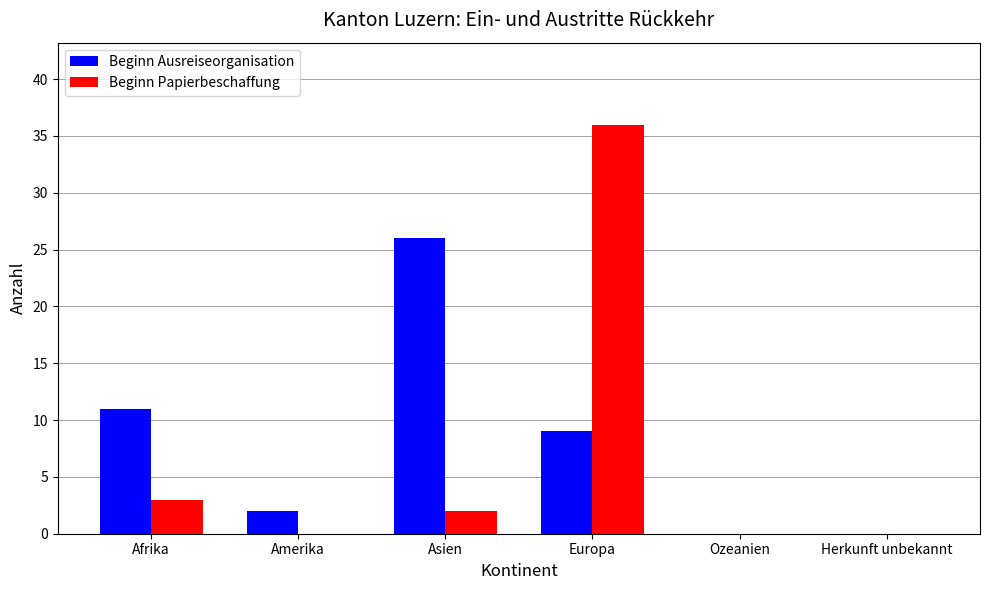

At which label does Beginn Papierbeschaffung reach its peak?

Europa